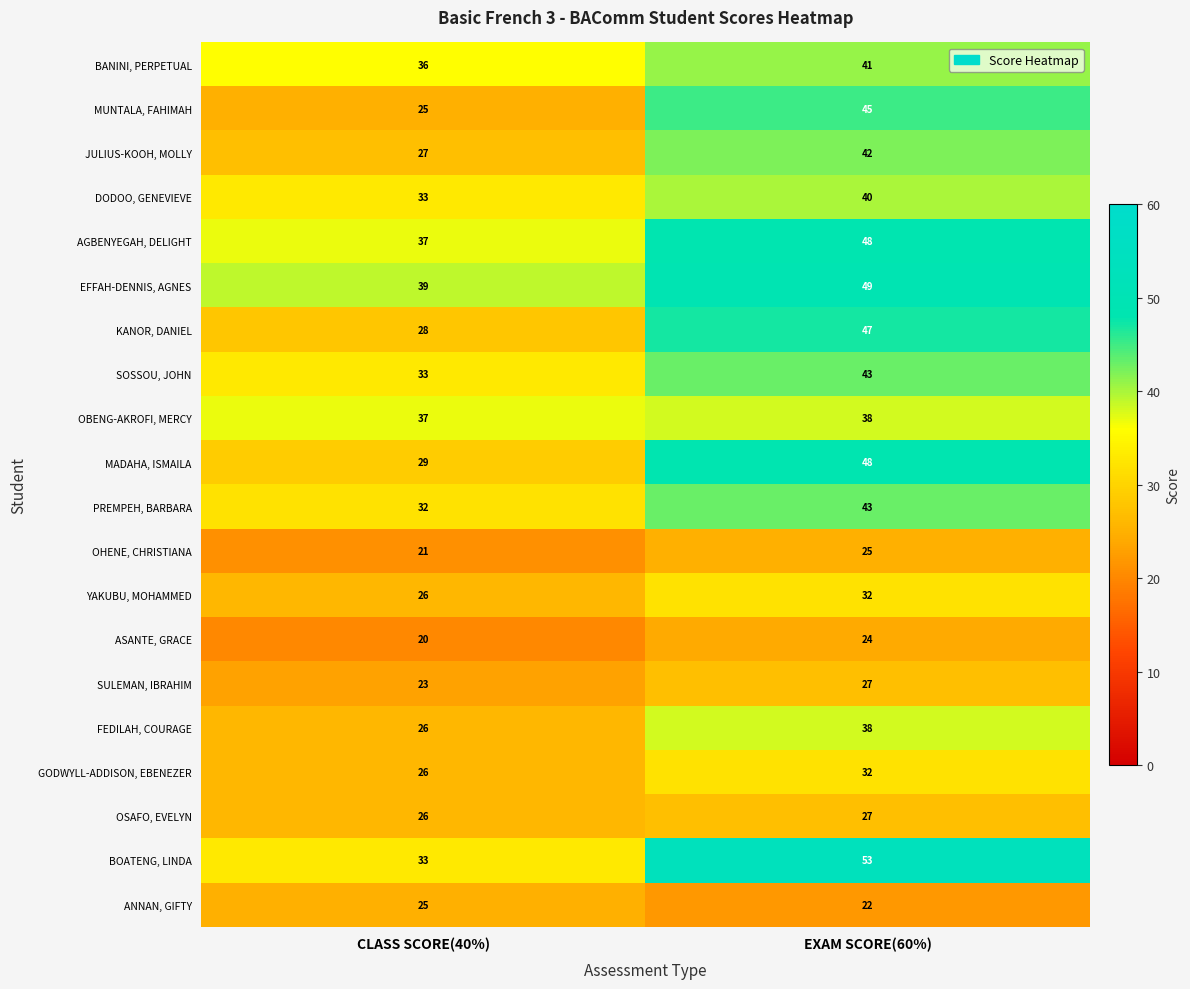

Where is MADAHA, ISMAILA nearest to the value 38?

CLASS SCORE(40%)